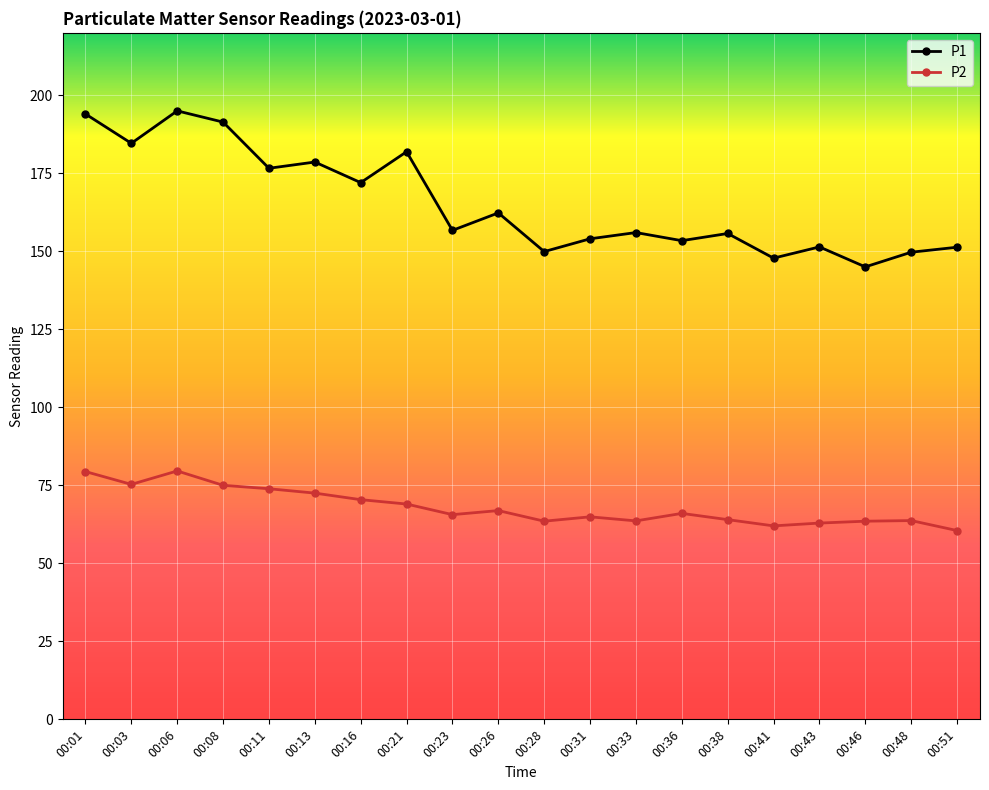

How many lines are shown in the chart?

2